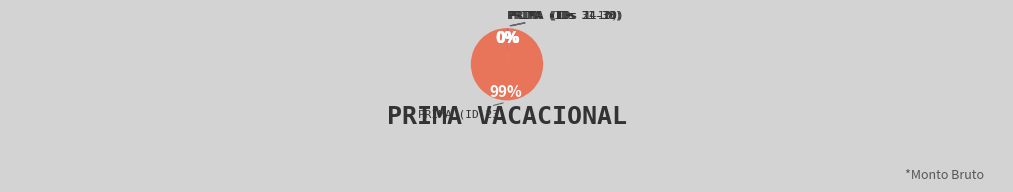

What is the largest slice in the pie chart?

PRIMA VACACIONAL (ID 23)